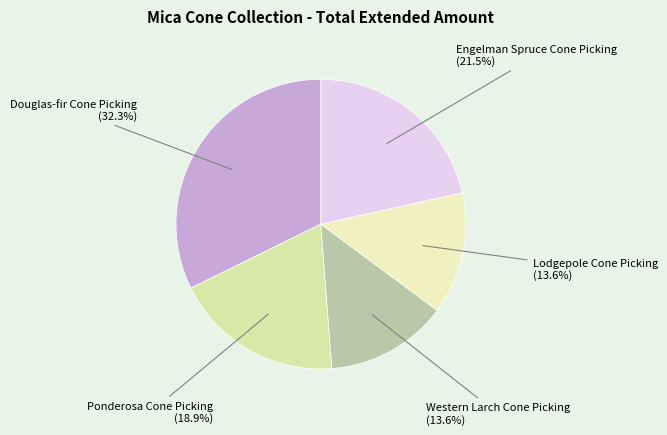

Is it true that Ponderosa Cone Picking is 8% of the pie?

False